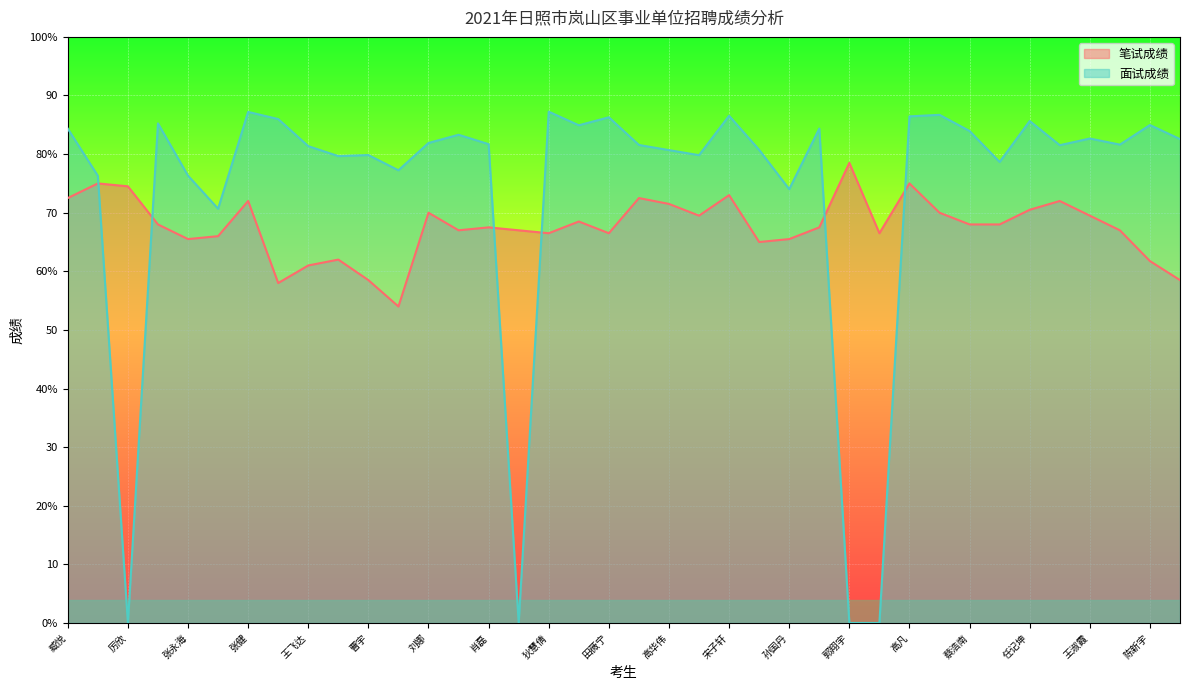

What is the minimum value for 笔试成绩?

54.0